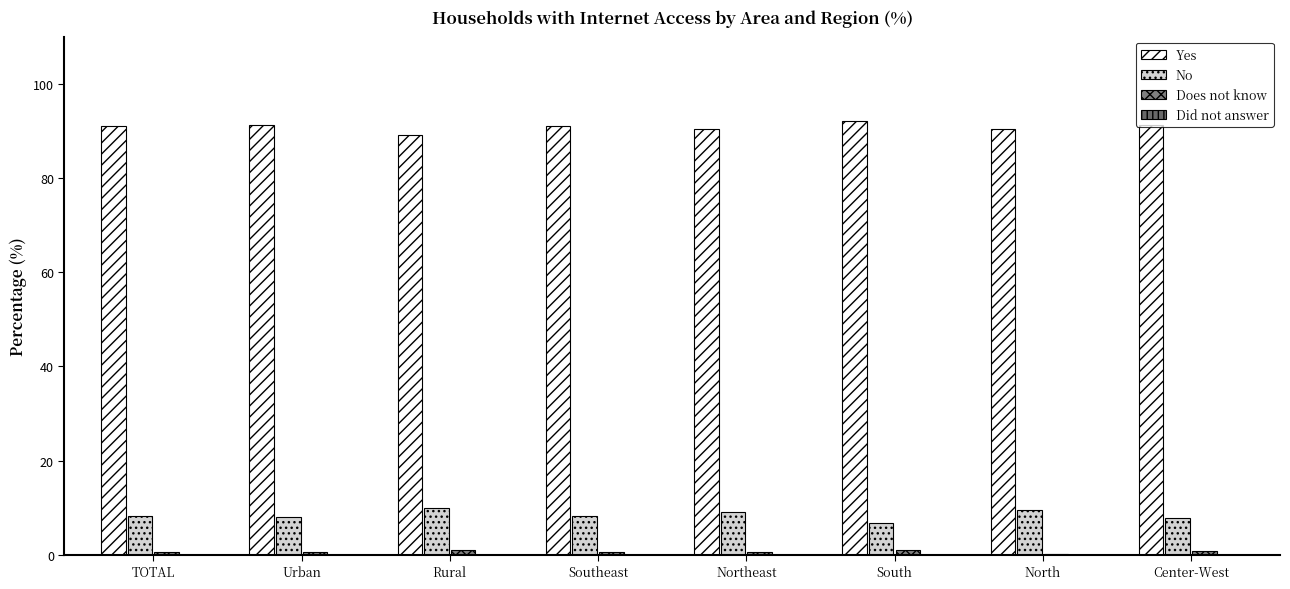

What is the difference between the highest and lowest values at North?

90.4